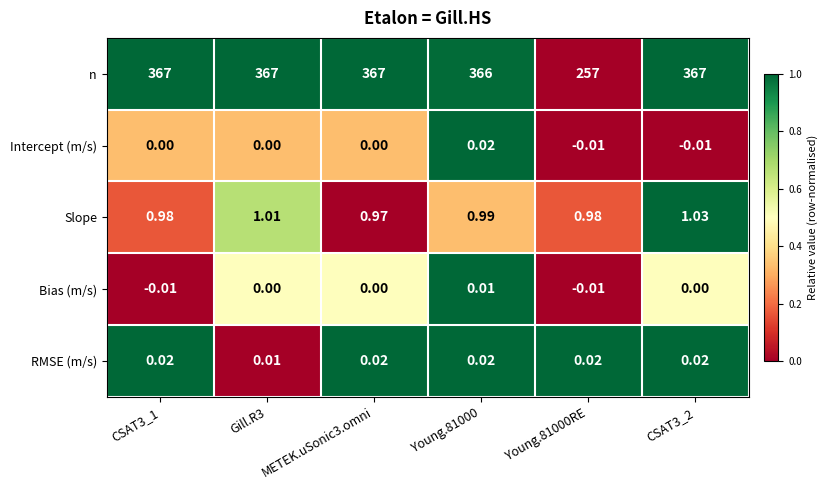

Which series has the largest range (max minus min)?

n